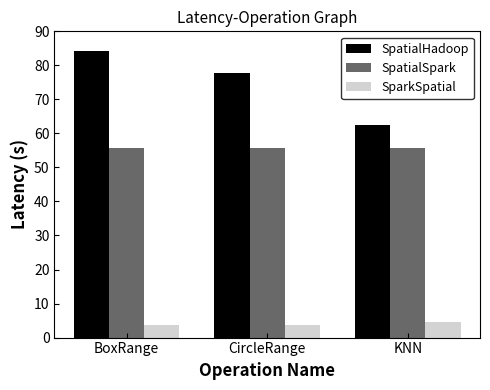

At which category is the sum across all series the highest?

BoxRange